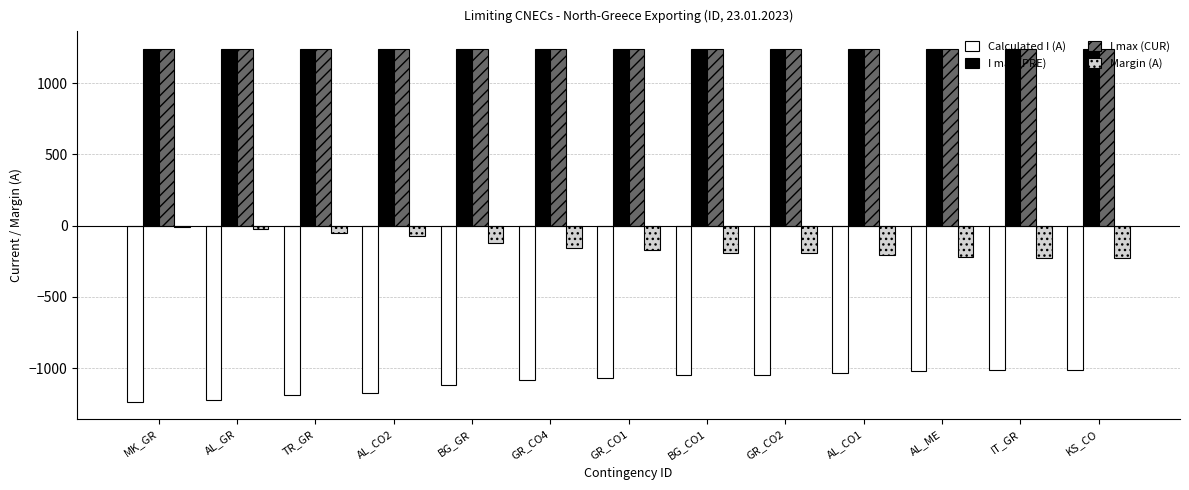

Read the I max (PRE) value at AL_ME.

1240